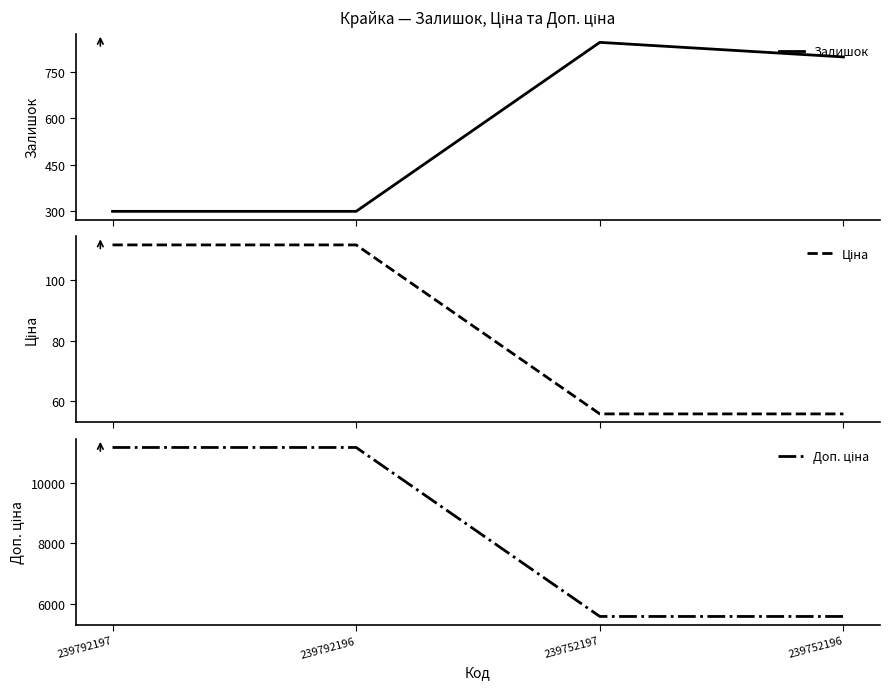

In Залишок, how many points are higher than both neighbors (excluding endpoints)?

1